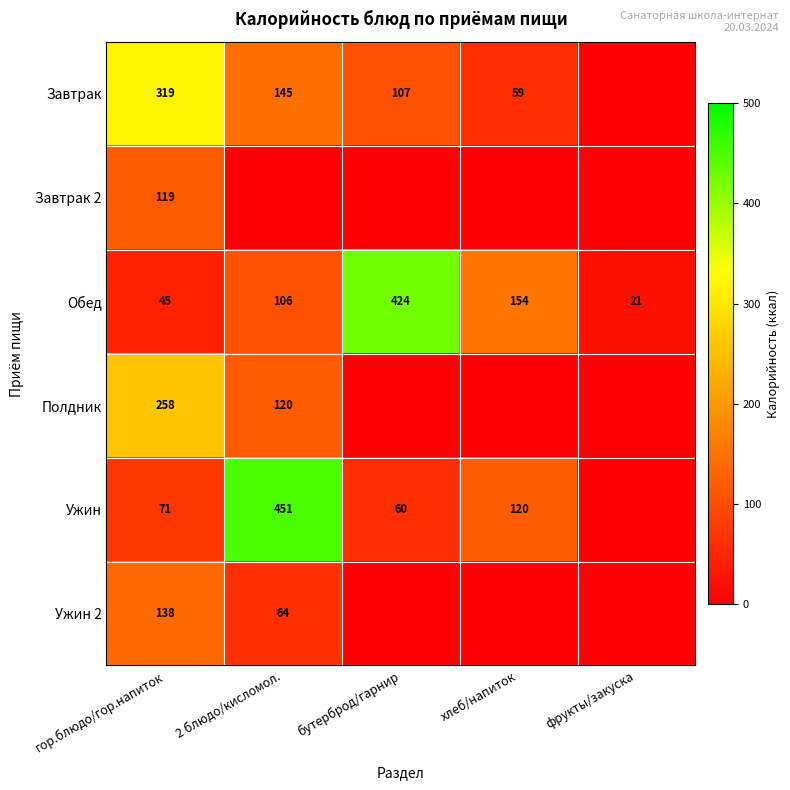

What is the total value across all series at гор.блюдо/гор.напиток?

950